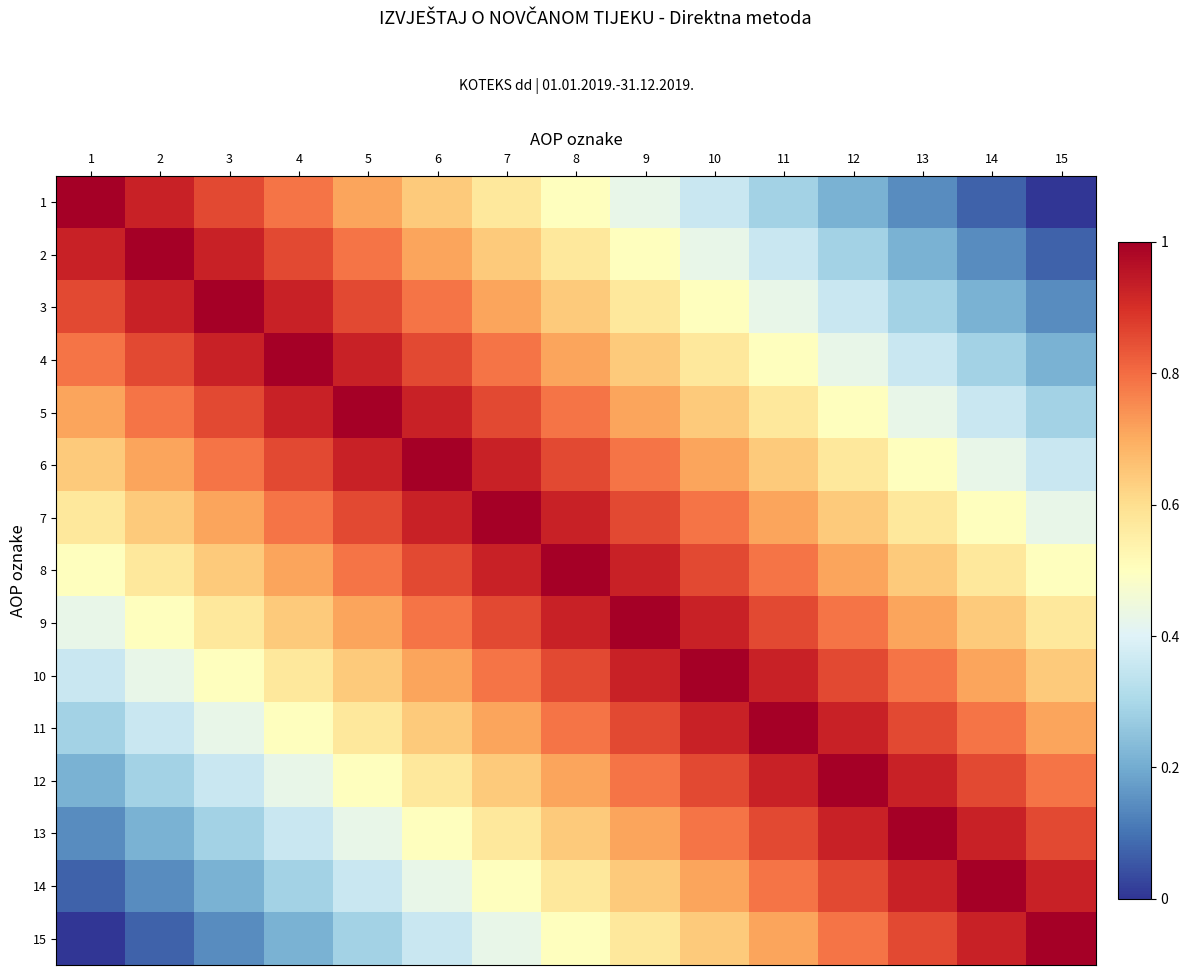

At 4, list the series in order from largest to smallest.

4, 3, 5, 2, 6, 1, 7, 8, 9, 10, 11, 12, 13, 14, 15